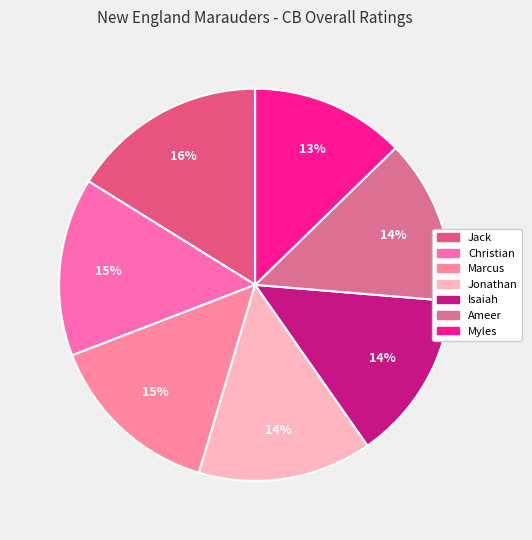

What is the total percentage of Jonathan and Christian?

29.0%